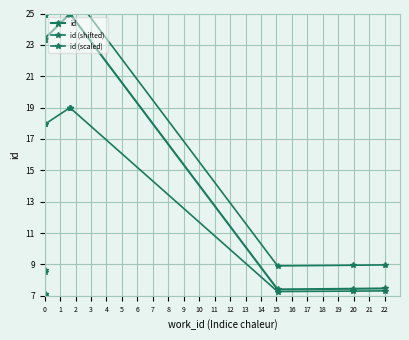

Rank the series by their maximum value, from highest to lowest.

id (shifted), id, id (scaled)